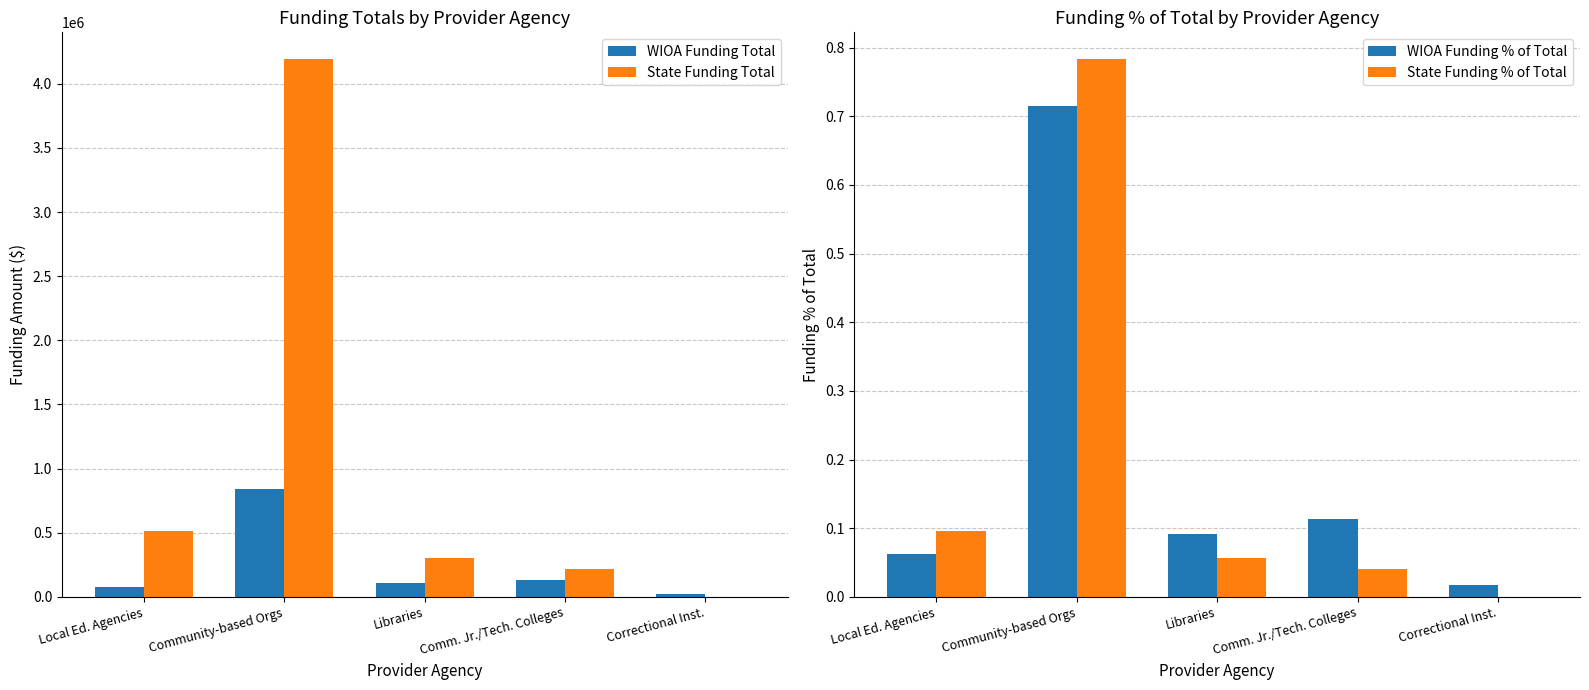

Reading right to left, what are all the values shown in this chart?

WIOA Funding Total: Correctional Inst.=19795.8	Comm. Jr./Tech. Colleges=133807.4	Libraries=108062.2	Community-based Orgs=837551.8	Local Ed. Agencies=73500.0
State Funding Total: Correctional Inst.=0.0	Comm. Jr./Tech. Colleges=215823.9	Libraries=304977.3	Community-based Orgs=4192146.1	Local Ed. Agencies=513960.0
WIOA Funding % of Total: Correctional Inst.=0.0	Comm. Jr./Tech. Colleges=0.1	Libraries=0.1	Community-based Orgs=0.7	Local Ed. Agencies=0.1
State Funding % of Total: Correctional Inst.=0.0	Comm. Jr./Tech. Colleges=0.0	Libraries=0.1	Community-based Orgs=0.8	Local Ed. Agencies=0.1